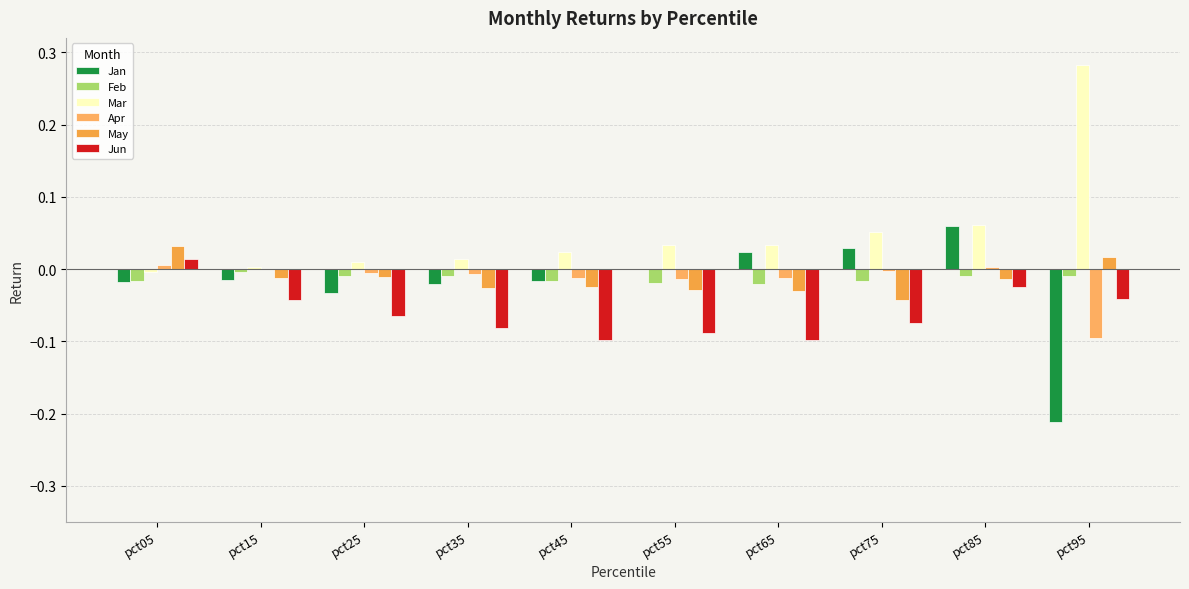

How many series are shown in this chart?

6